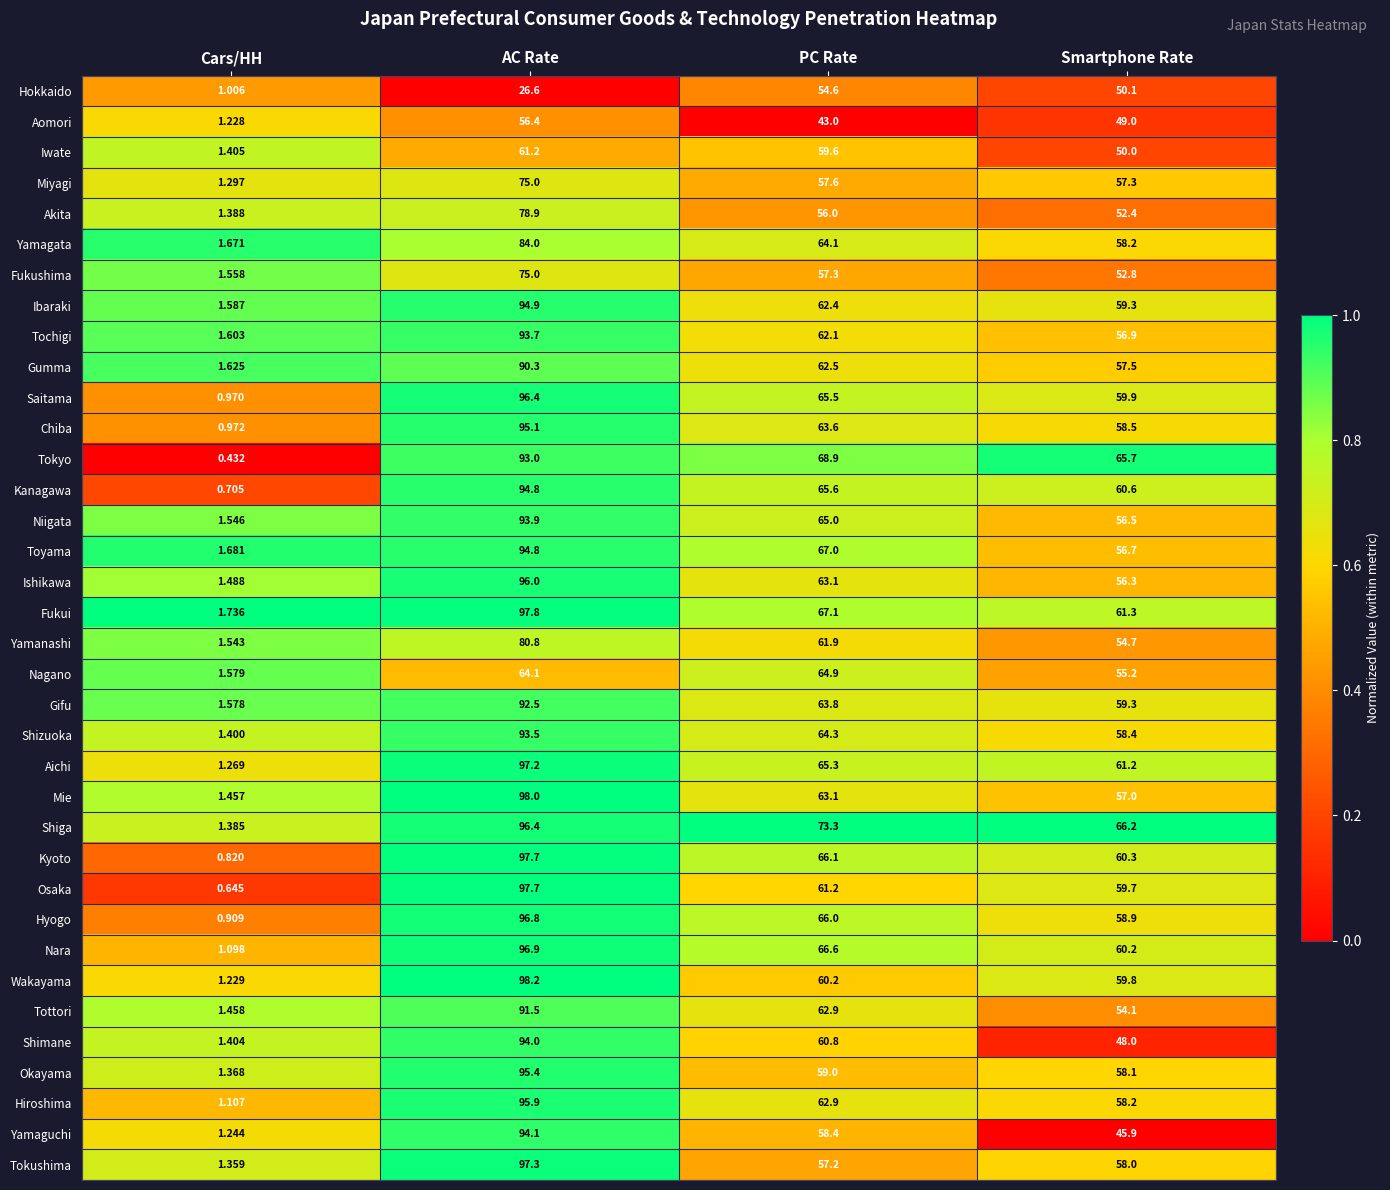

At which category is the sum across all series the highest?

AC Rate